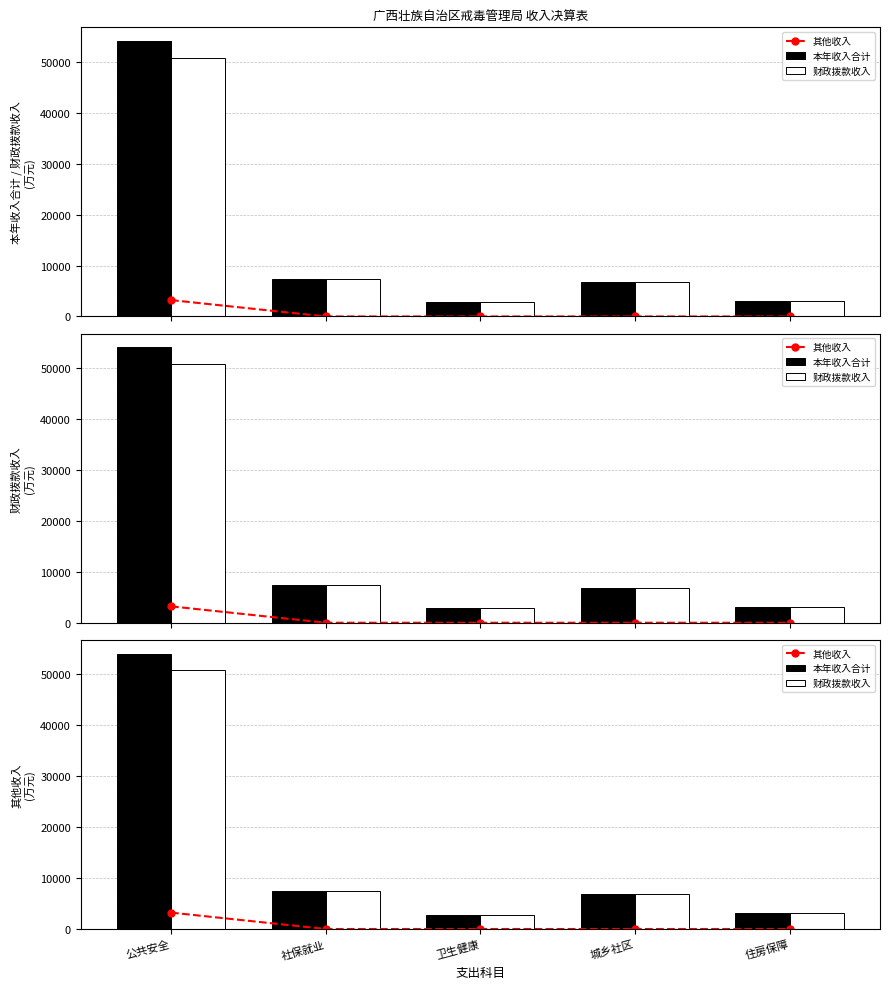

List the series in order of their peak value, lowest first.

其他收入, 财政拨款收入, 本年收入合计